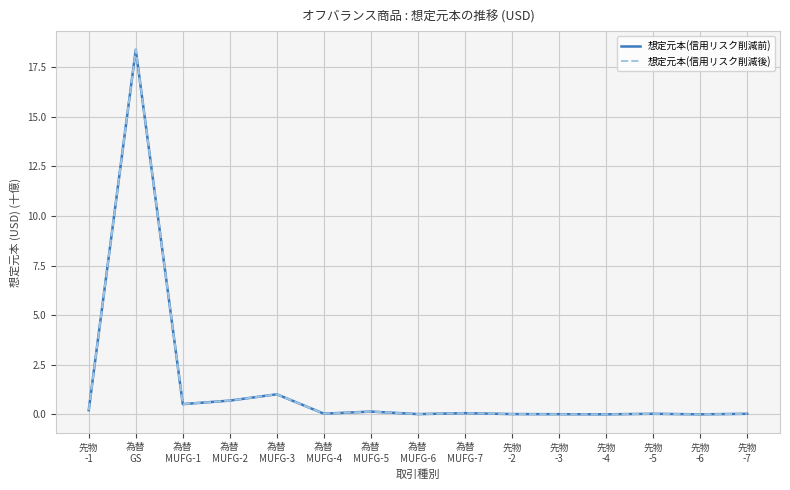

Is this an area chart (filled region under the line)?

No